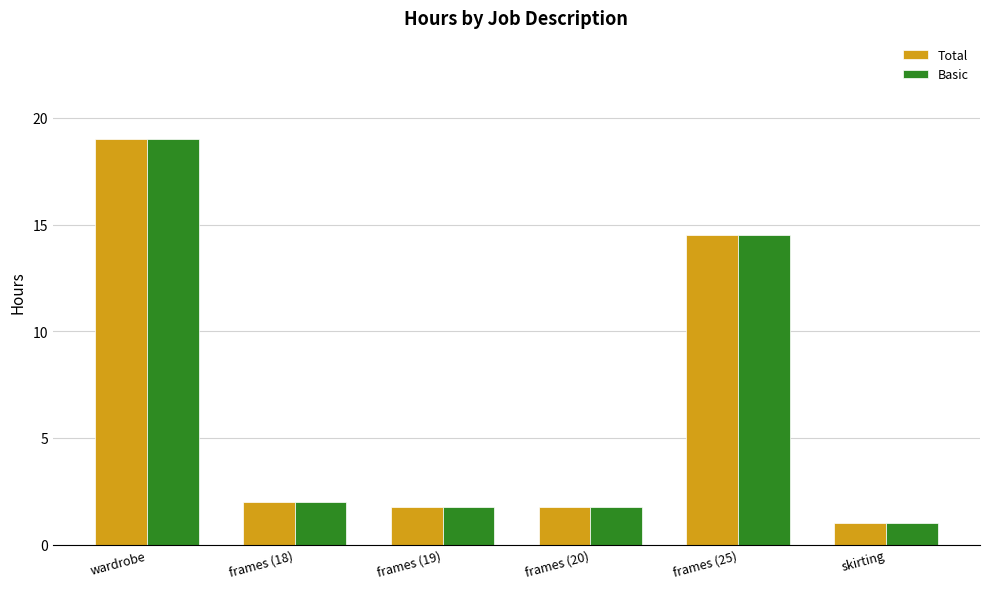

The value of Total at frames (20) is 1.8. True or false?

True